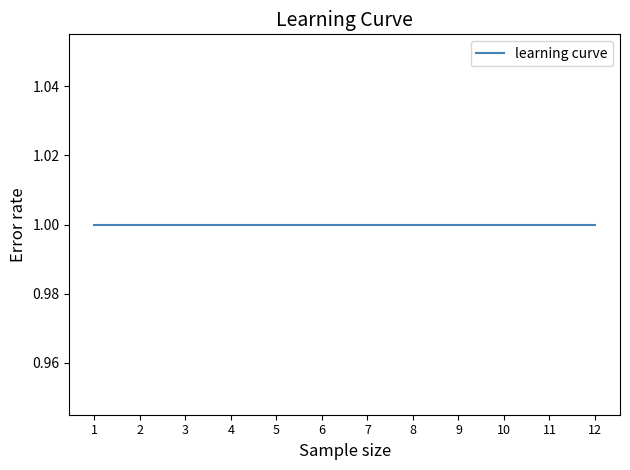

Rank the categories by Текущая балансовая стоимость value from lowest to highest.

1, 2, 3, 4, 5, 6, 7, 8, 9, 10, 11, 12